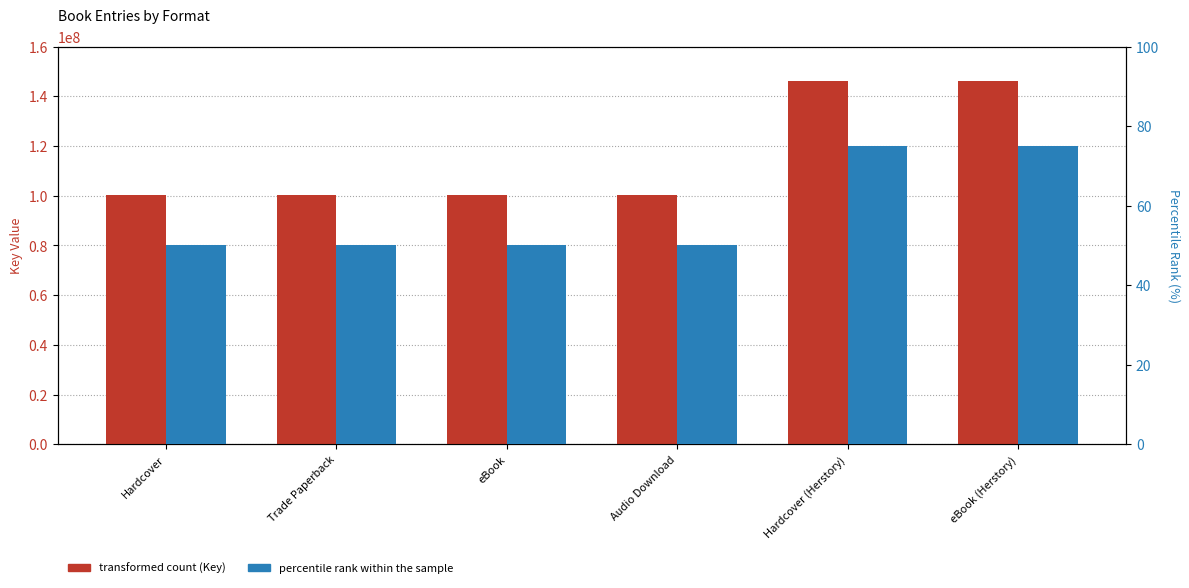

Between eBook (Herstory) and Audio Download, which is larger?

eBook (Herstory)